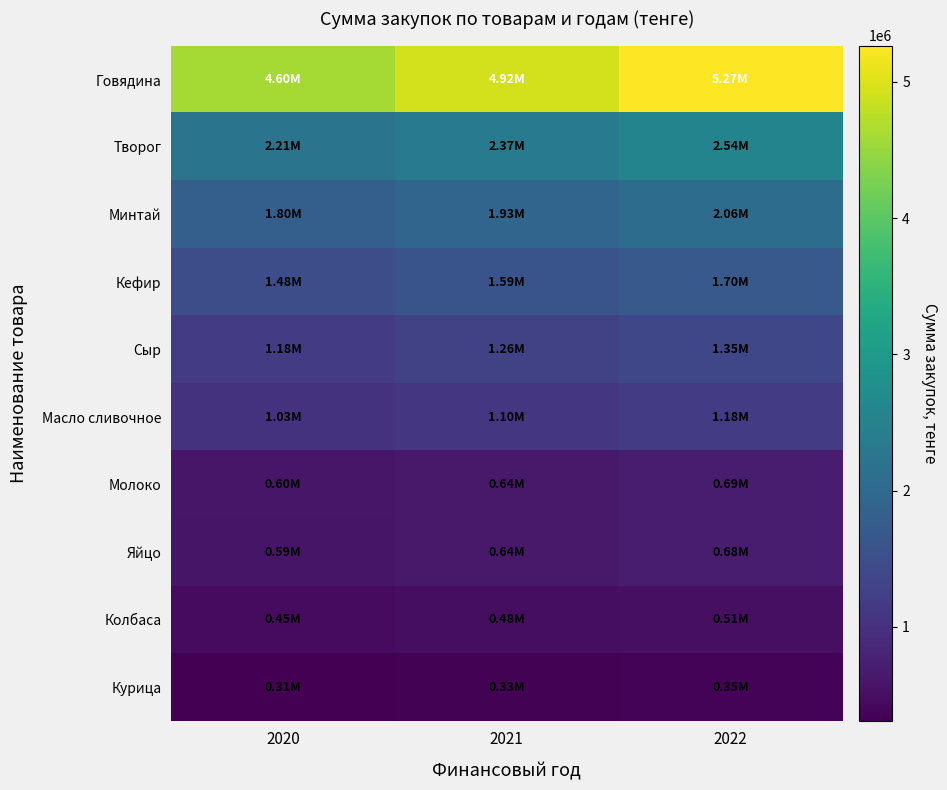

Reading left to right, list all the values displayed in this chart.

Говядина: 2020=4600000.0	2021=4922000.0	2022=5267000.0
Творог: 2020=2214900.0	2021=2369943.0	2022=2536060.5
Минтай: 2020=1800000.0	2021=1926000.0	2022=2061000.0
Кефир: 2020=1481700.0	2021=1585419.0	2022=1696546.5
Сыр: 2020=1181280.0	2021=1263969.6	2022=1352565.6
Масло сливочное: 2020=1027200.0	2021=1099104.0	2022=1176144.0
Молоко: 2020=600000.0	2021=642000.0	2022=687000.0
Яйцо: 2020=595000.0	2021=636650.0	2022=681275.0
Колбаса: 2020=449400.0	2021=480858.0	2022=514563.0
Курица: 2020=306000.0	2021=327420.0	2022=350370.0